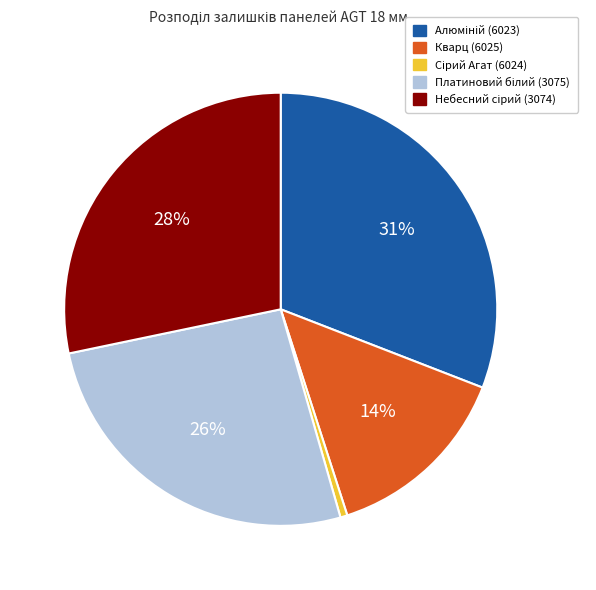

To the nearest percent, what is the difference between the largest and smallest slice percentages?

30%